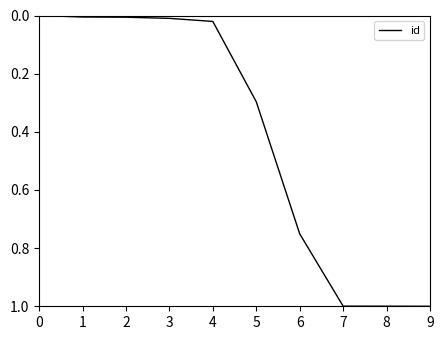

What is the change in value from 4 to 8?

+1.0